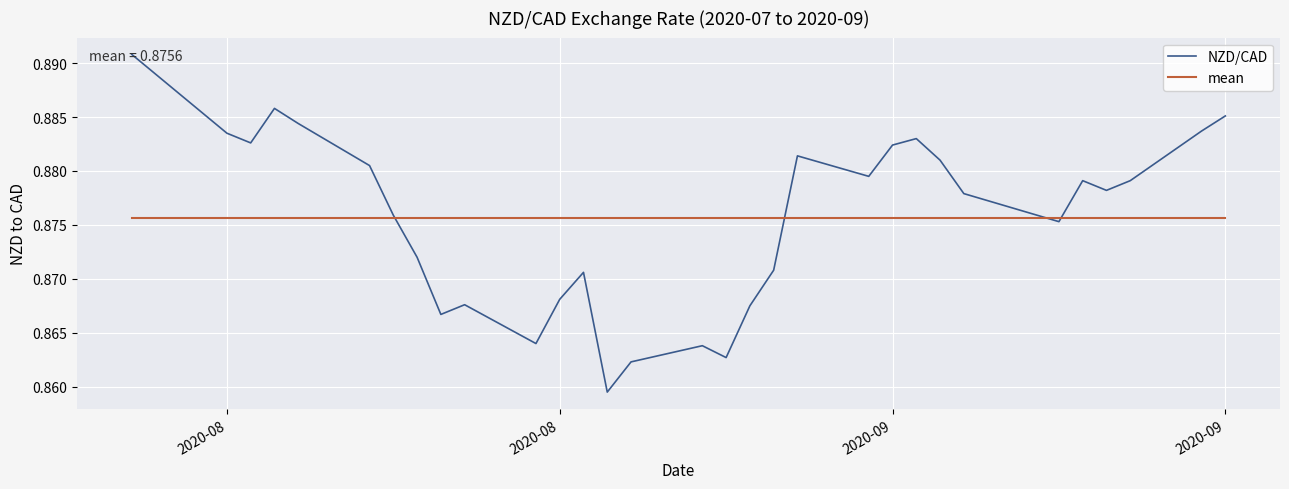

Which series has the widest spread of values?

NZD/CAD